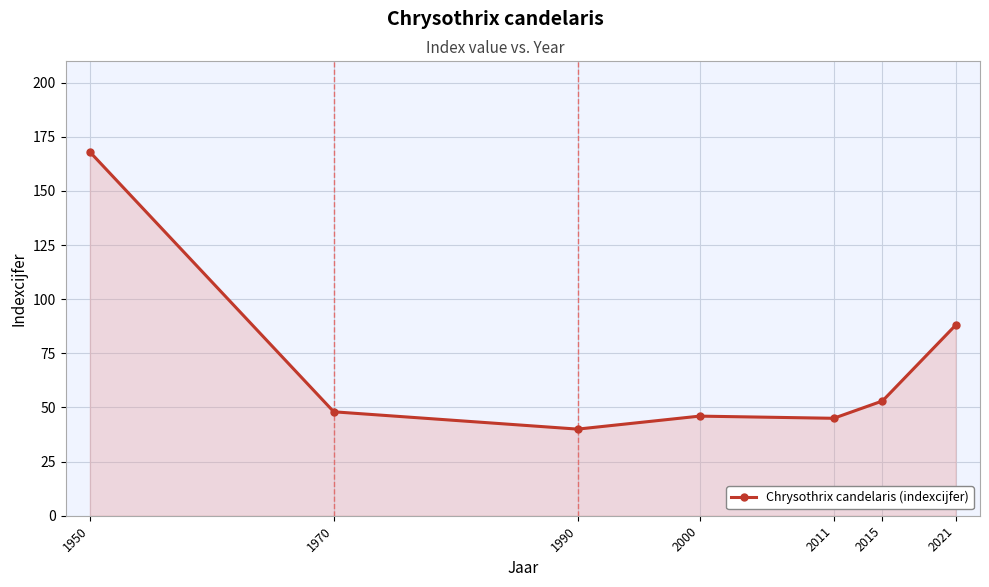

Which category has the highest value across all series?

1950